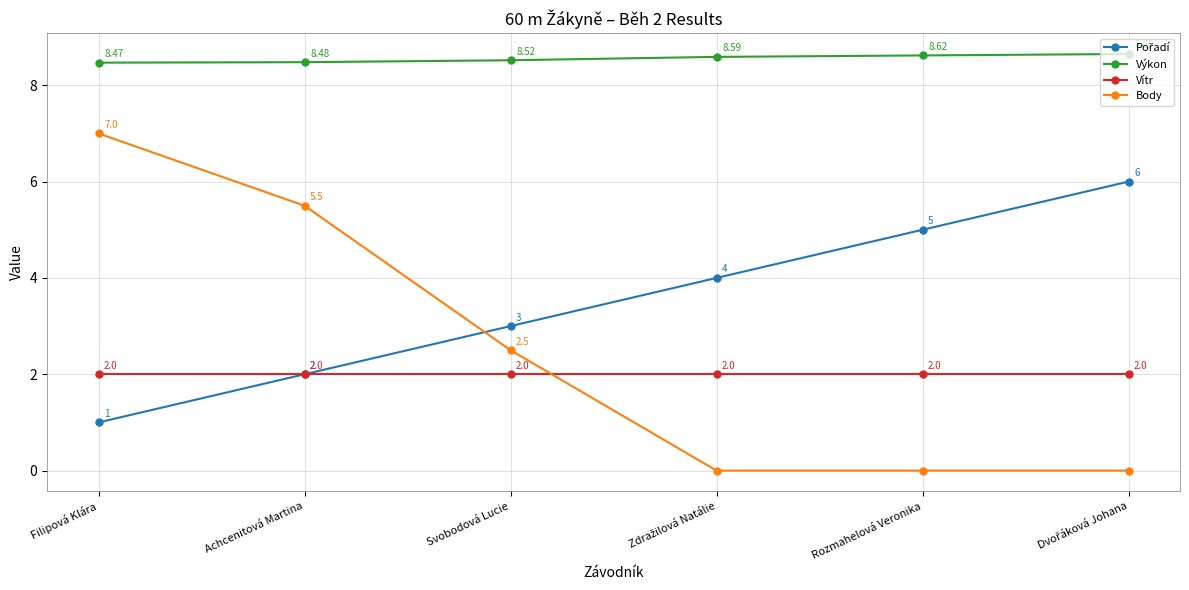

Is this an area chart (filled region under the line)?

No